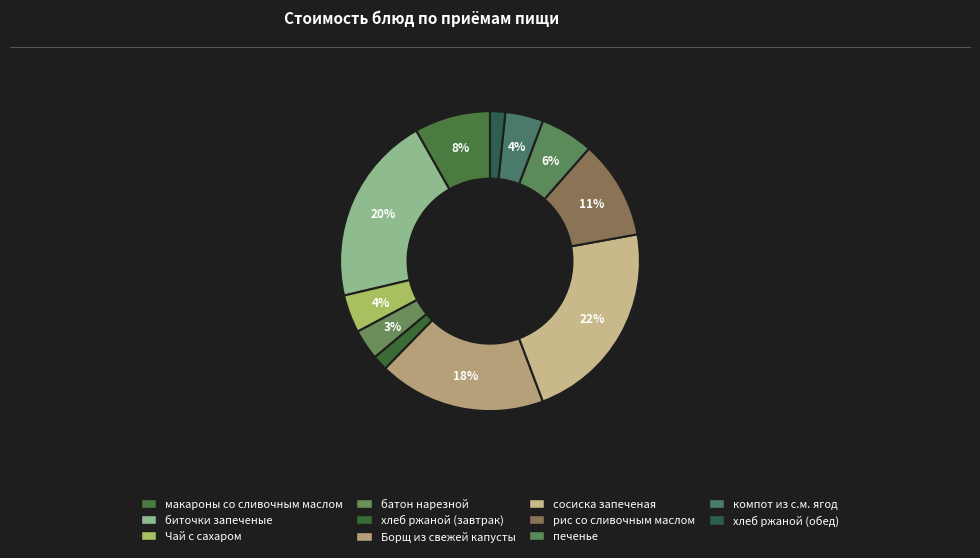

To the nearest percent, what is the average slice percentage?

9%